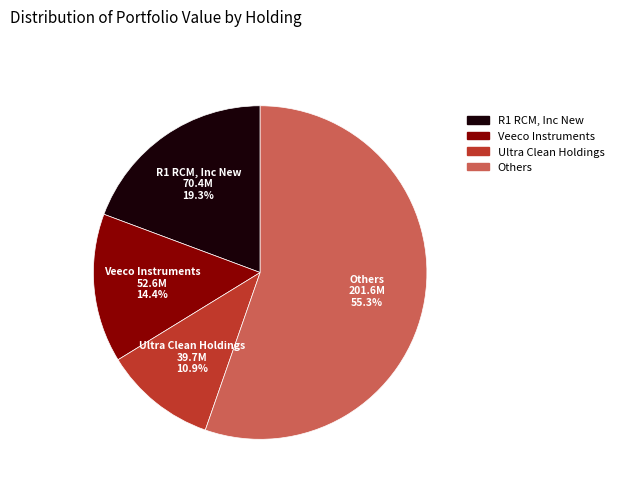

How many segments does this pie chart have?

4